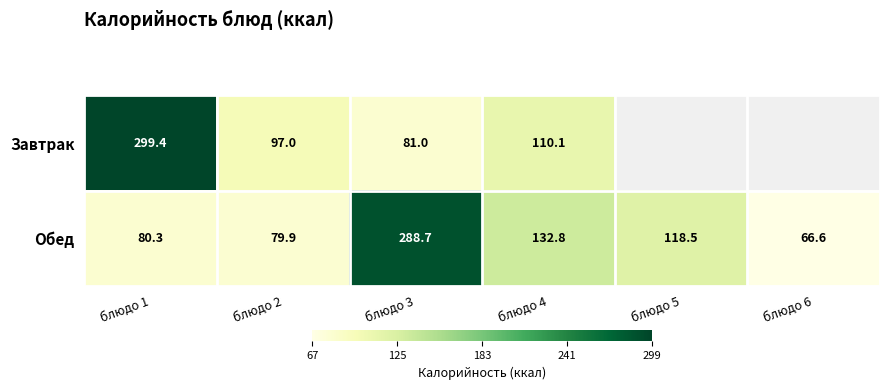

Rank the categories by Обед value from highest to lowest.

блюдо 3, блюдо 4, блюдо 5, блюдо 1, блюдо 2, блюдо 6